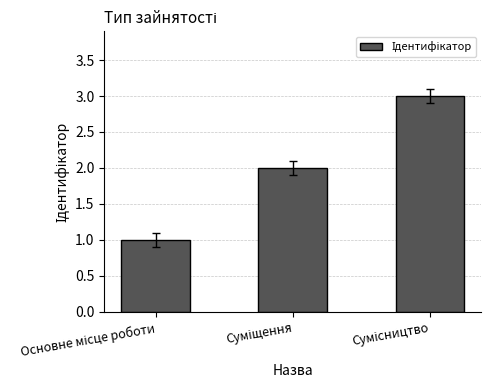

What is the sum of all values?

6